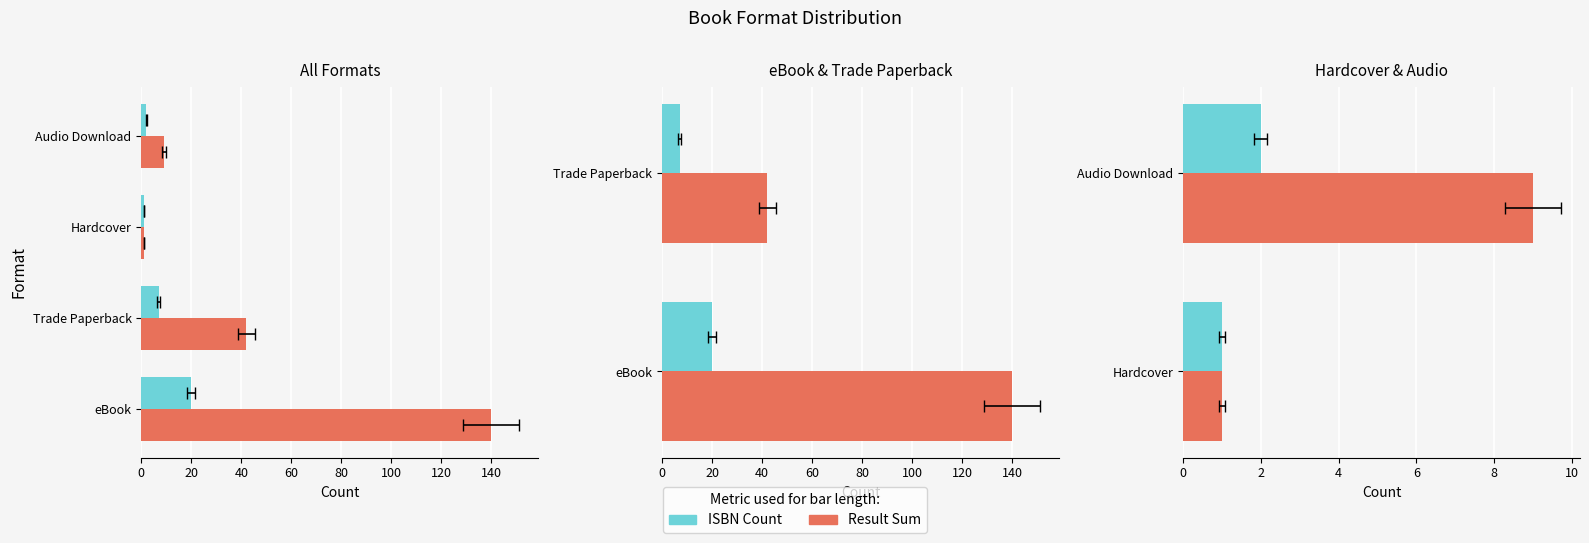

Does the chart contain any negative values?

No